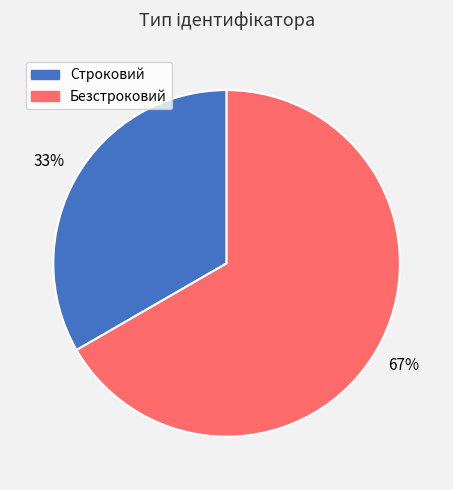

Combined, do Безстроковий and Строковий account for over 50%?

Yes